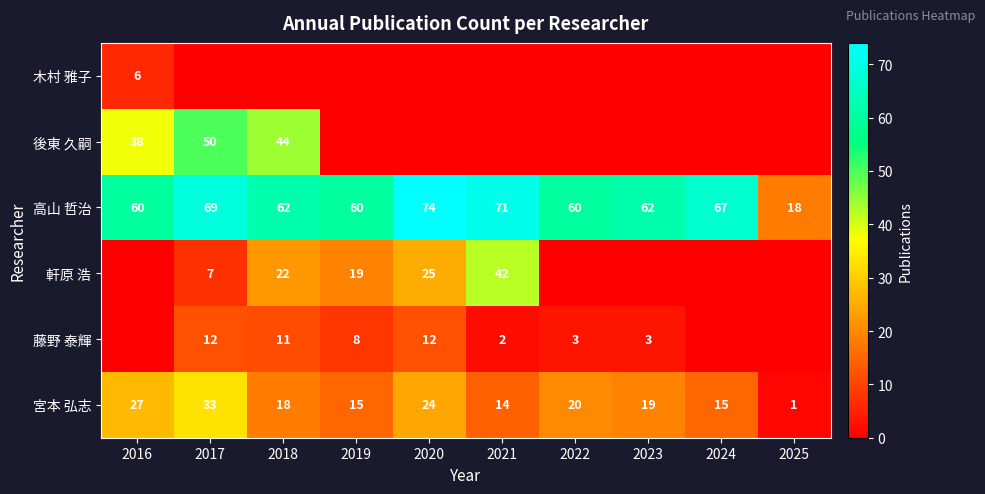

What is the difference between the maximum and minimum values in the 高山 哲治 series?

56